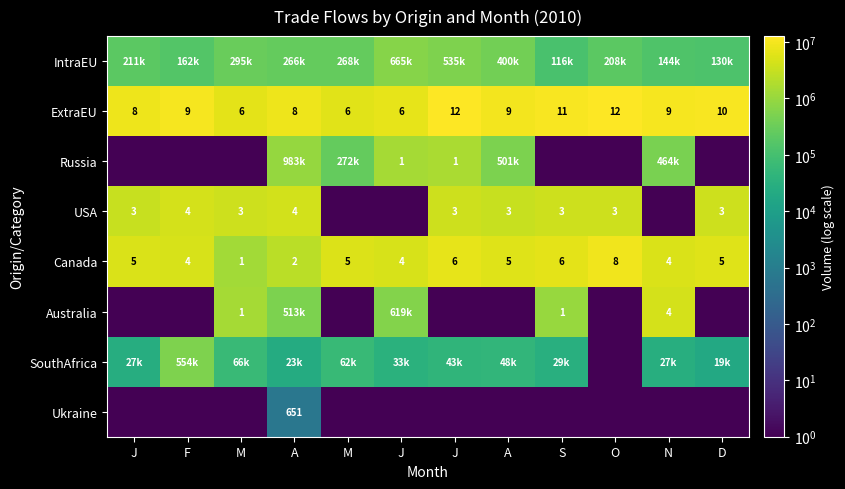

Is it true that IntraEU equals 535906 at J?

True